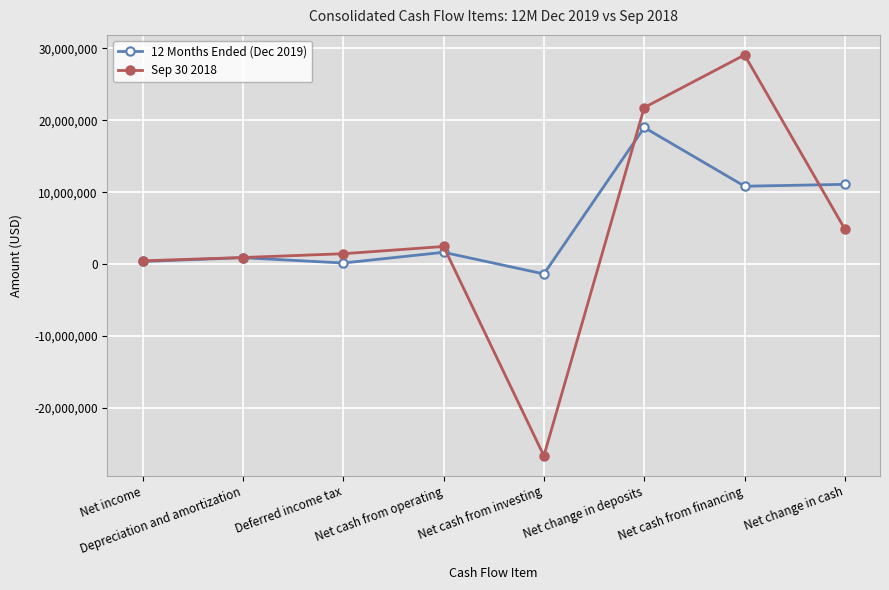

Count the number of categories in the chart.

8